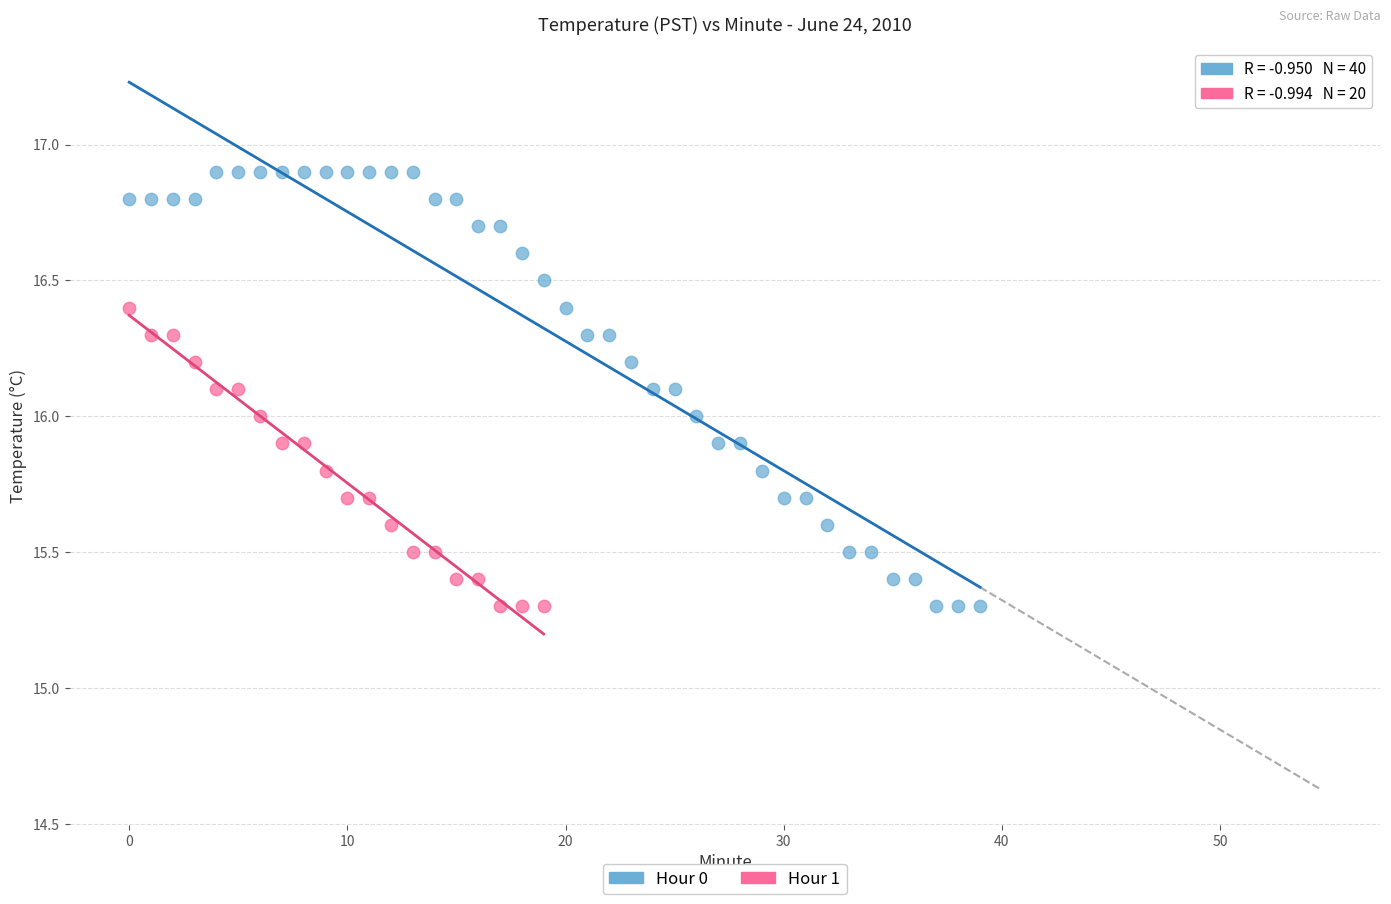

Which series has the largest Y range (max minus min)?

Hour 0